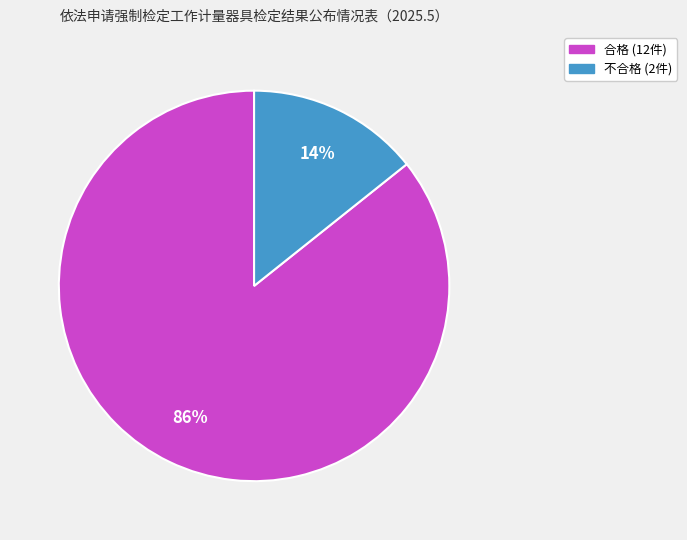

To the nearest percent, what is the average slice percentage?

50%